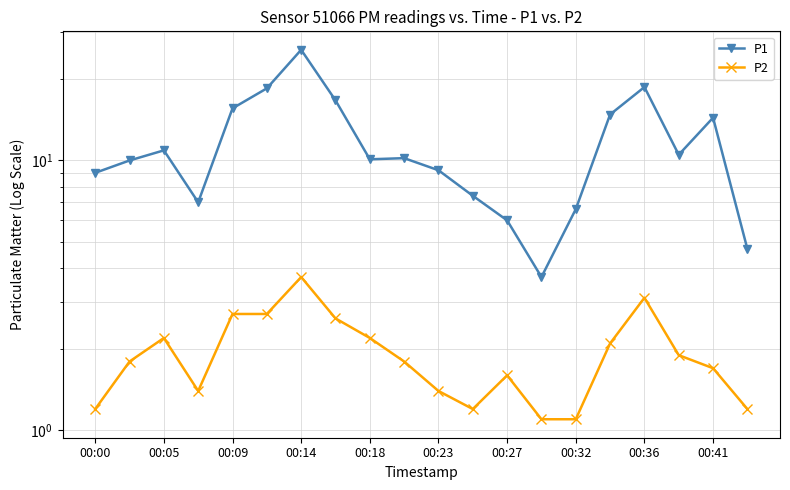

At how many categories does at least one series exceed 11?

7